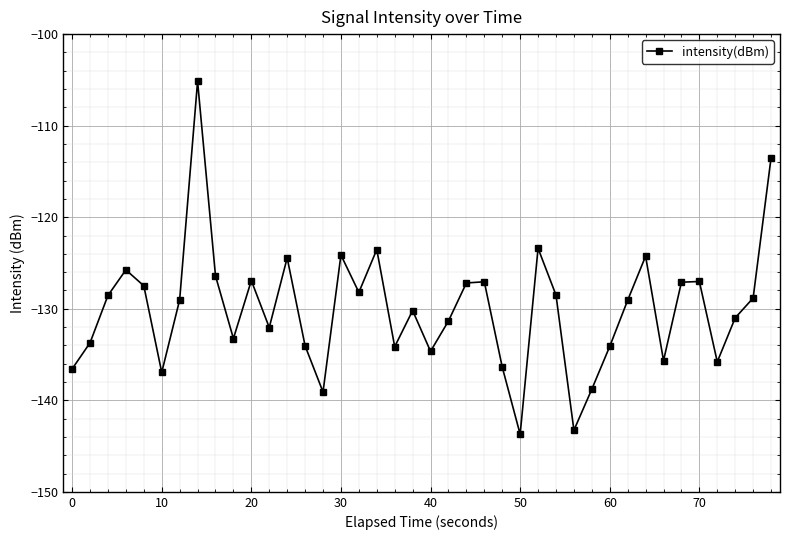

What is the average value?

-130.0